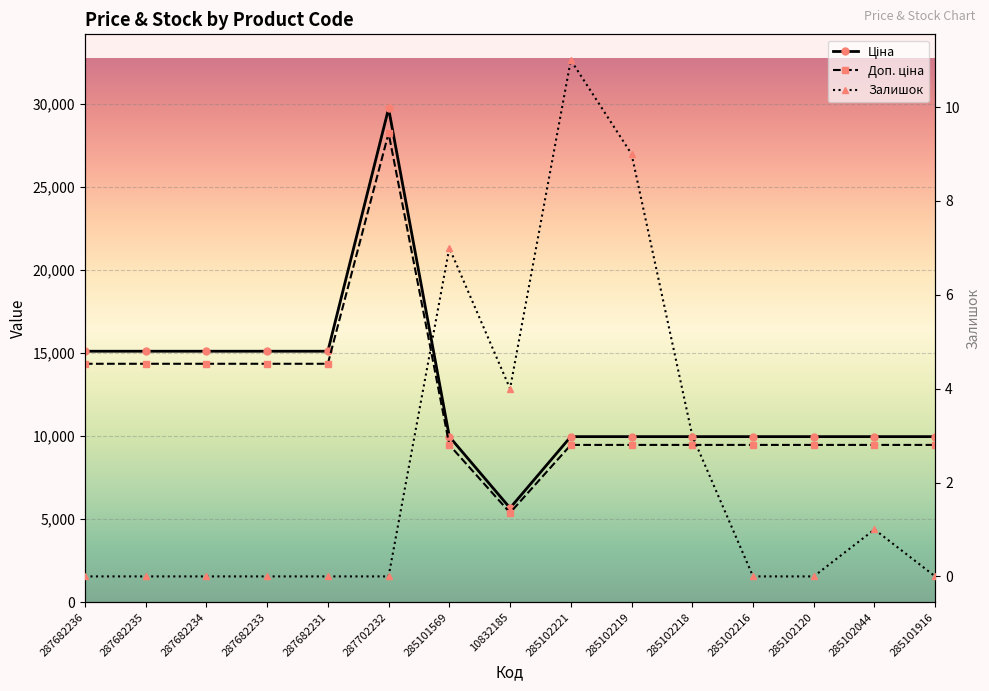

What is the sum of the Ціна values at 285102120 and 285102221?

19950.0